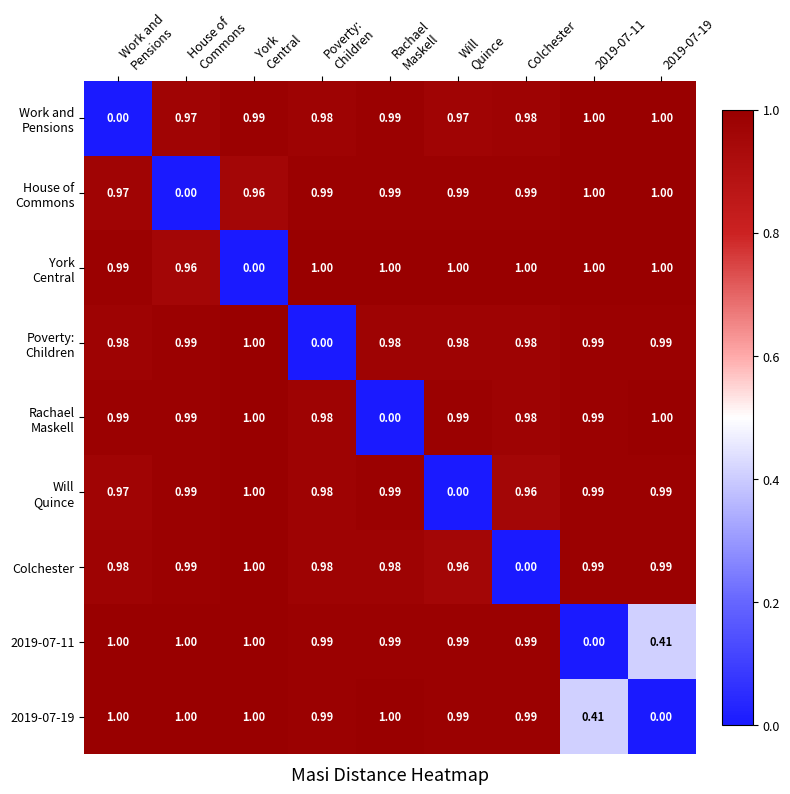

Count the number of data series in this chart.

9